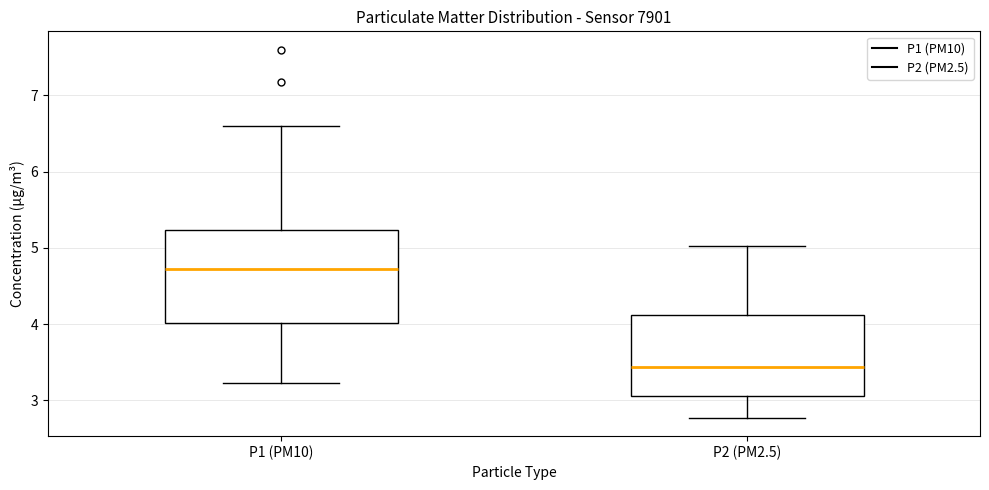

Reading left to right, read every box against the y-axis: the position of its median line, the range the box covers, and the ends of its whiskers. The values are not printed on the chart, so give them approximately, as read against the axis.

P1 (PM10): median 4.7, box 4.0 to 5.2, whiskers 3.2 to 6.6
P2 (PM2.5): median 3.4, box 3.1 to 4.1, whiskers 2.8 to 5.0